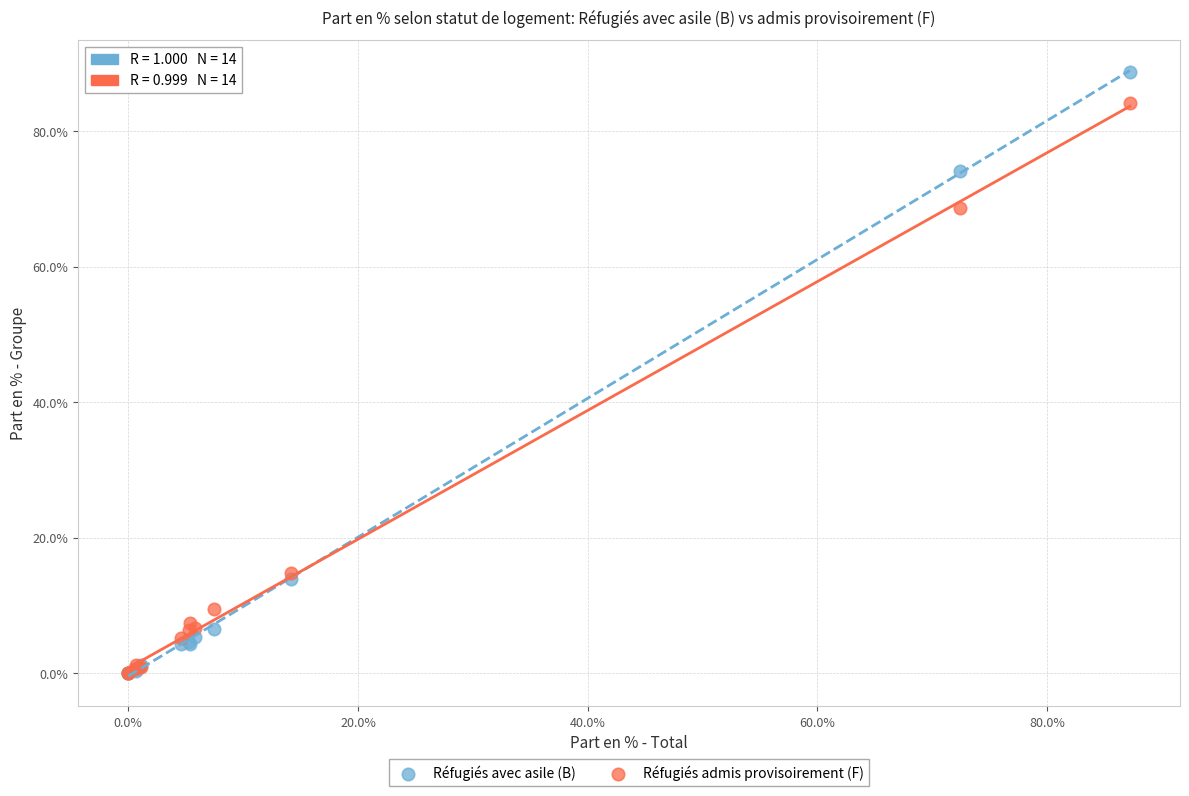

In the Réfugiés avec asile (B) series, what Y value is closest to 44?

14.0